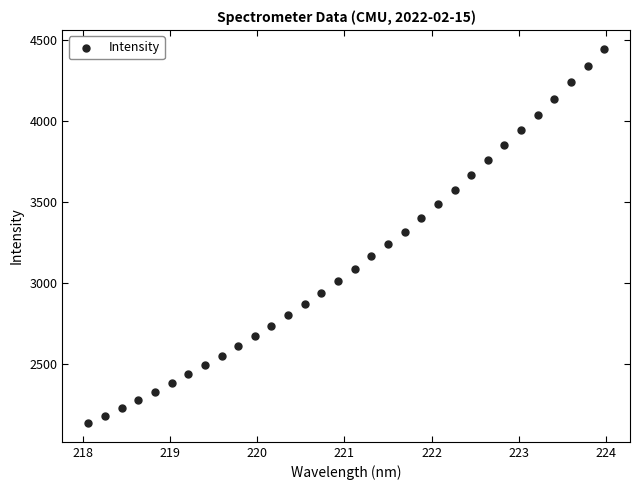

What is the range of Y values (max minus min)?

2313.7